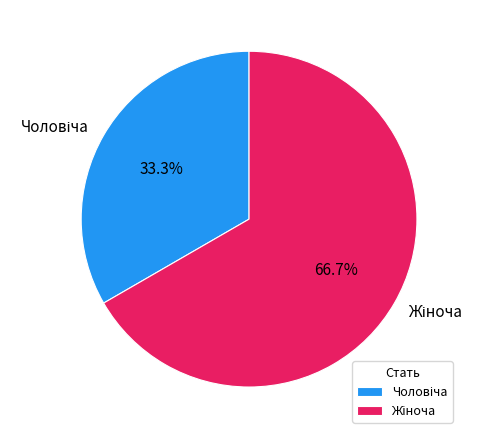

How many slices are in this pie chart?

2